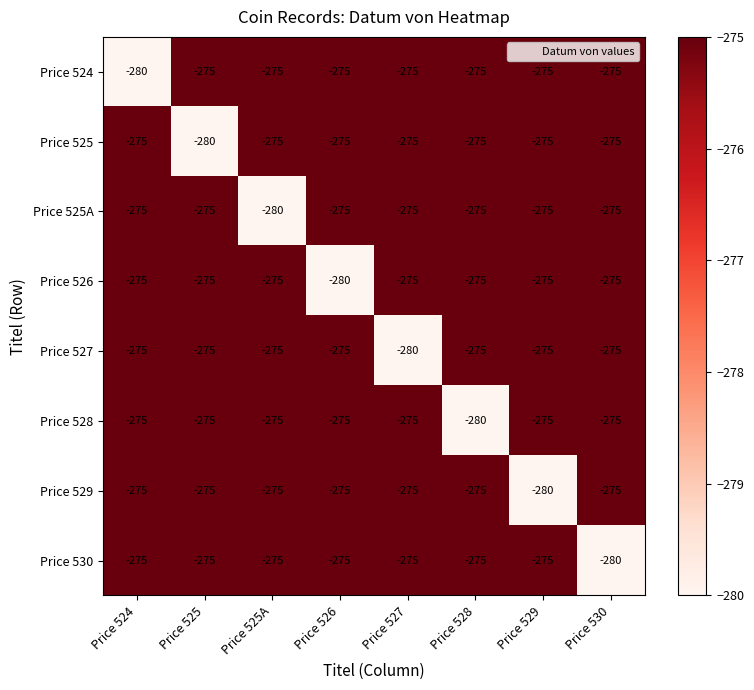

At how many categories does at least one series exceed -279?

8